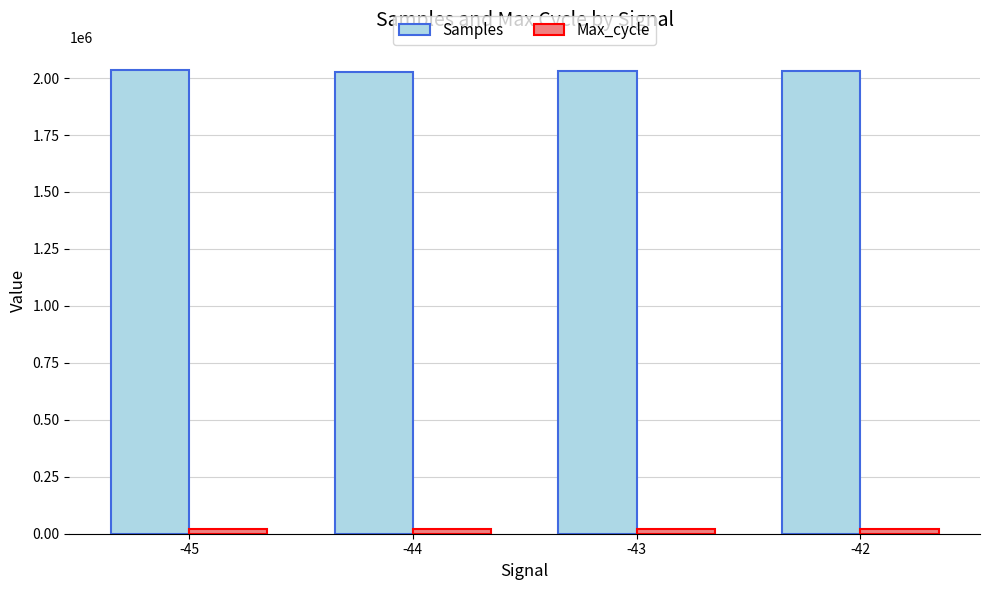

What is the sum of all Samples values?

8124734